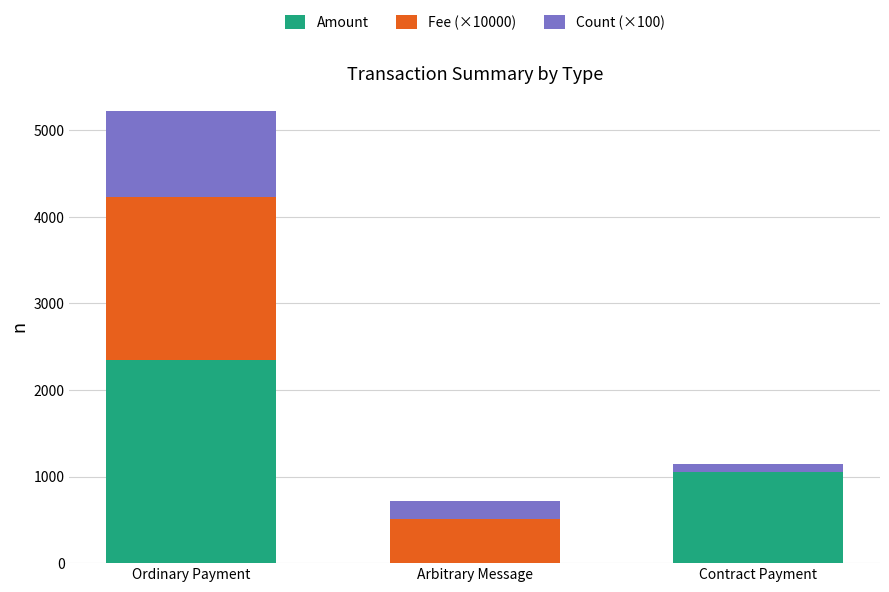

Reading right to left, transcribe the values for Amount.

Contract Payment=1050.8	Arbitrary Message=0.0	Ordinary Payment=2349.6